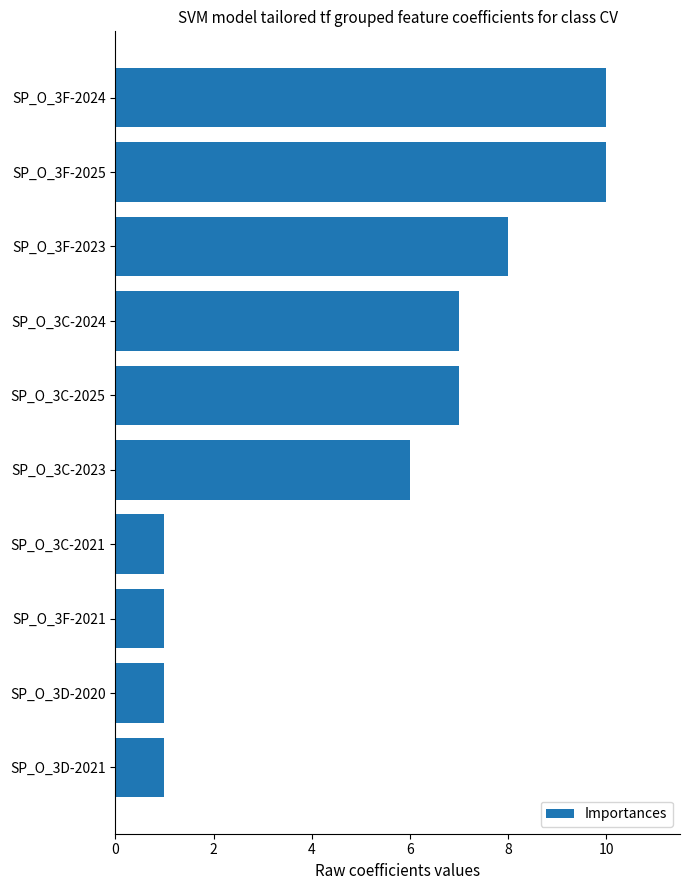

Are the bars grouped side by side (vs. stacked)?

No